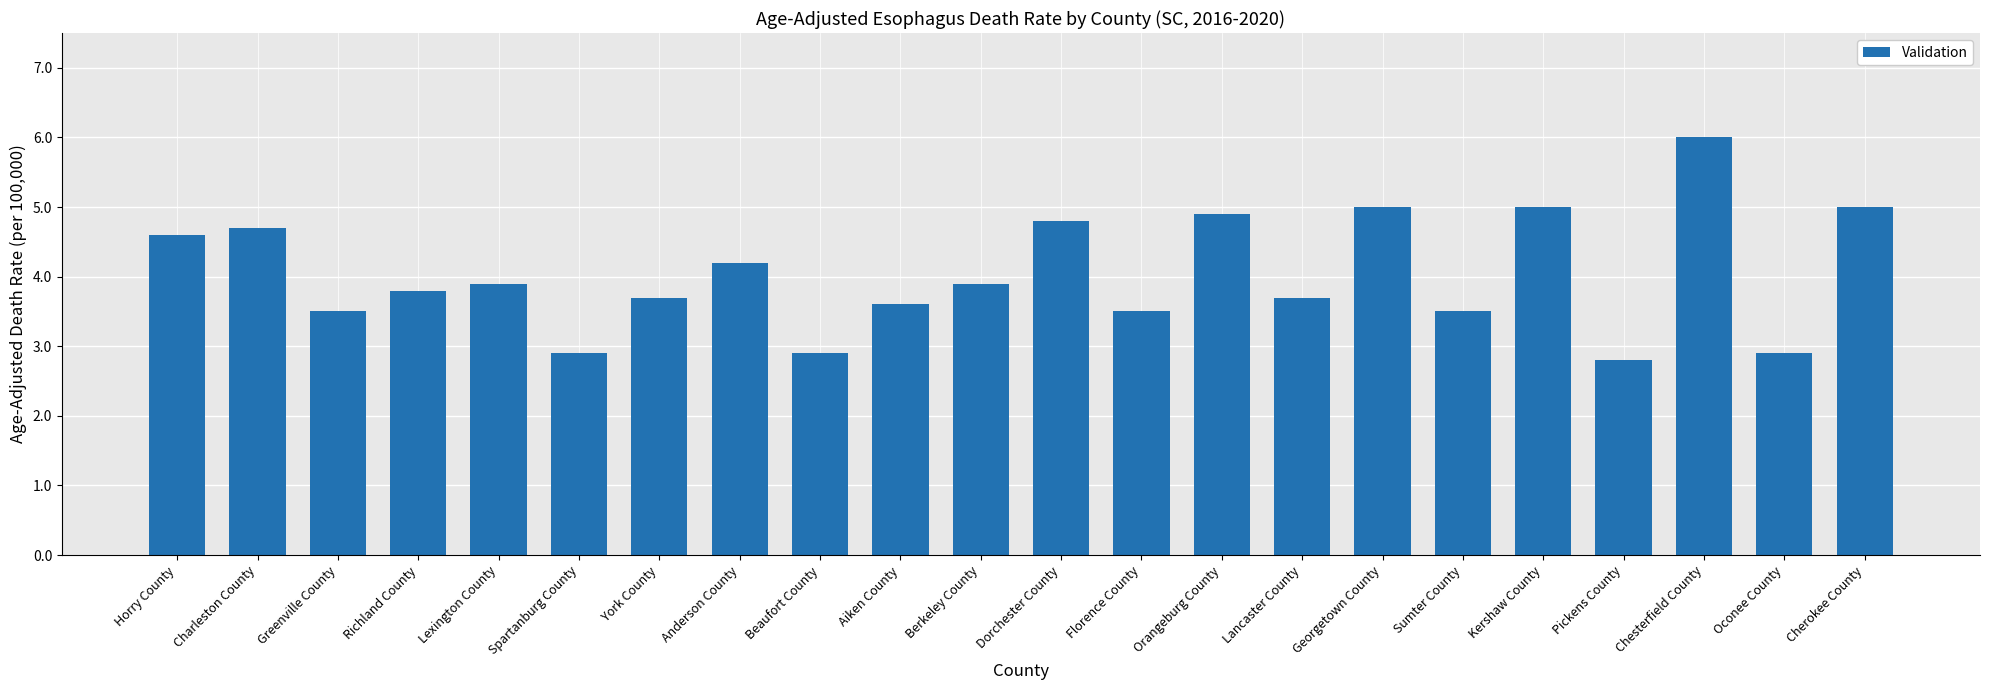

The chart shows a value of 3.3 at Georgetown County. True or false?

False